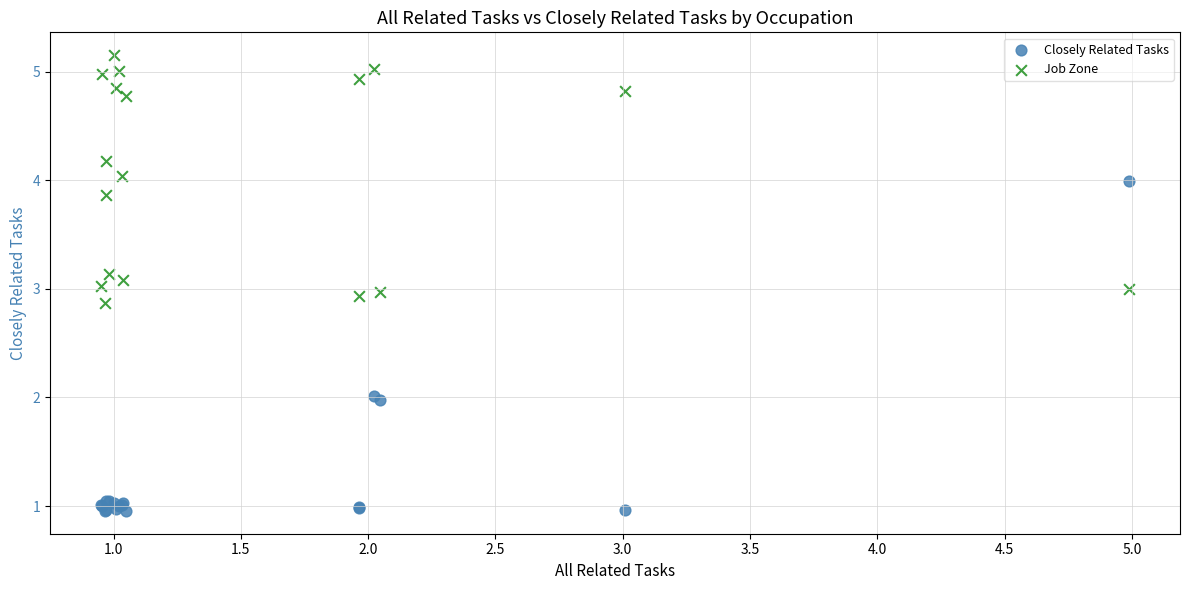

Which series has the widest spread of Y values?

Closely Related Tasks